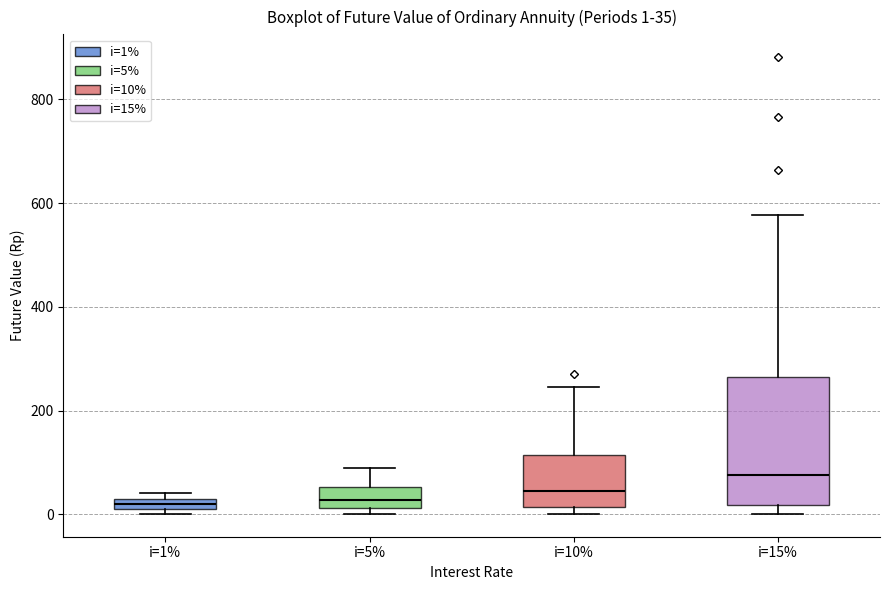

Comparing the boxes themselves (not the whiskers), which one is the tallest?

i=15%